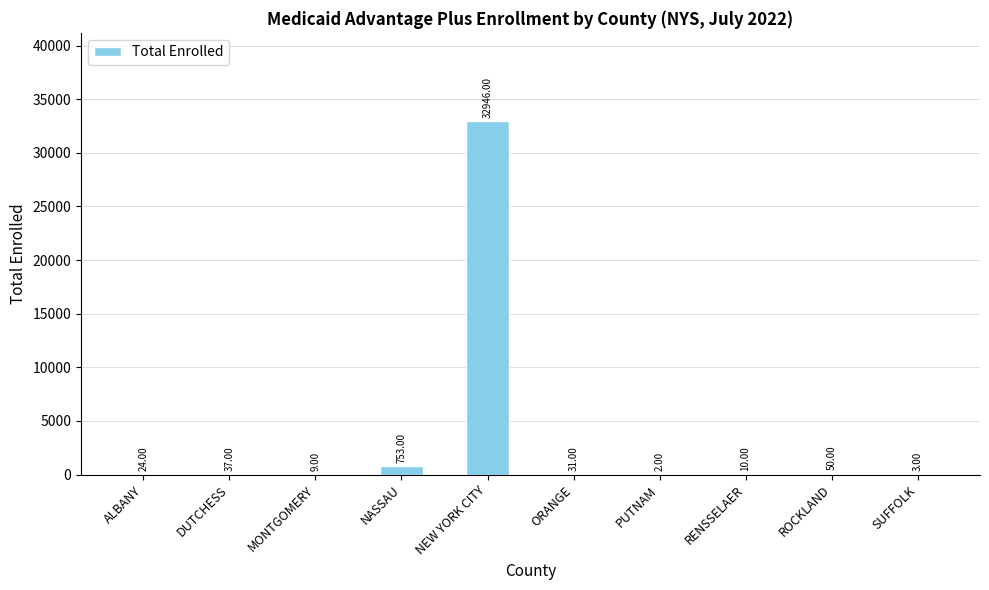

How many series are shown in this chart?

1